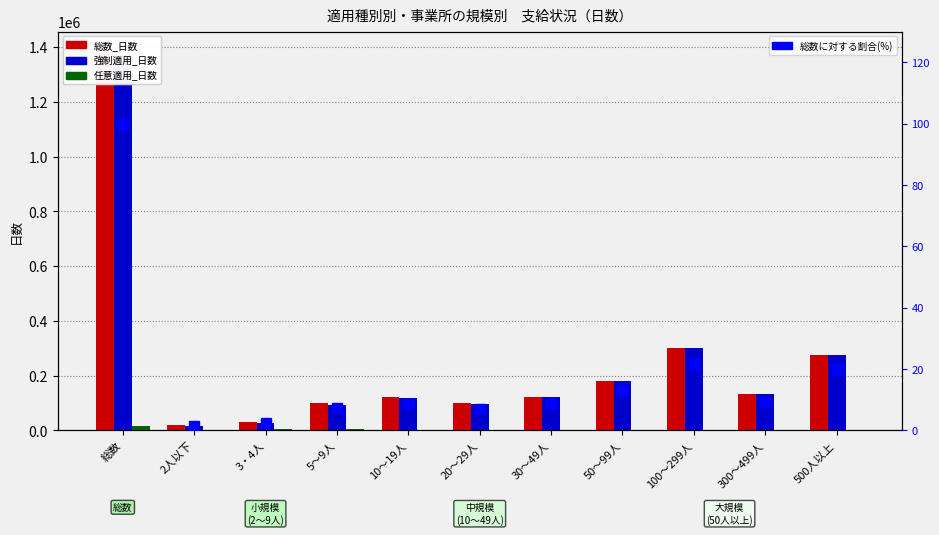

What is the label of the 4th bar from the left?

5～9人